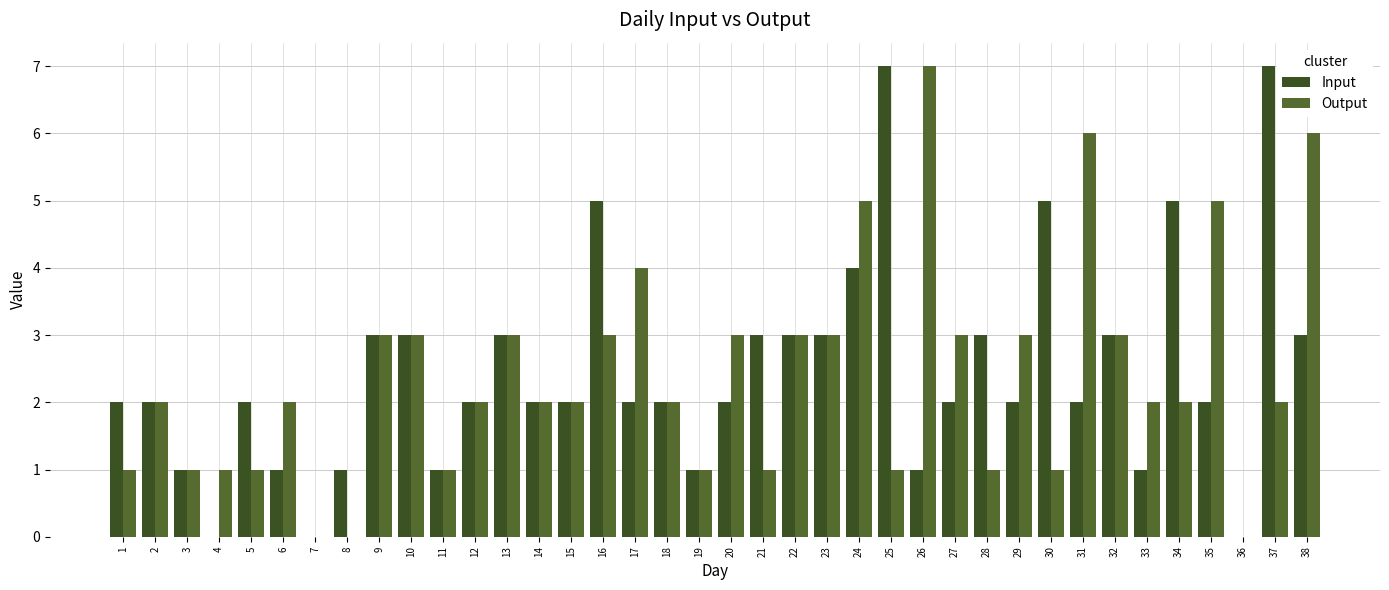

How many groups of bars are there?

38